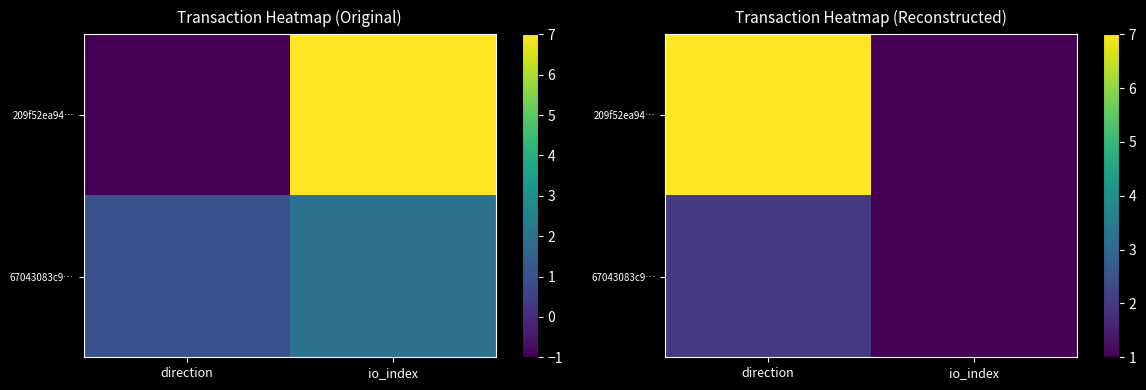

Which series has the largest range (max minus min)?

209f52ea94…